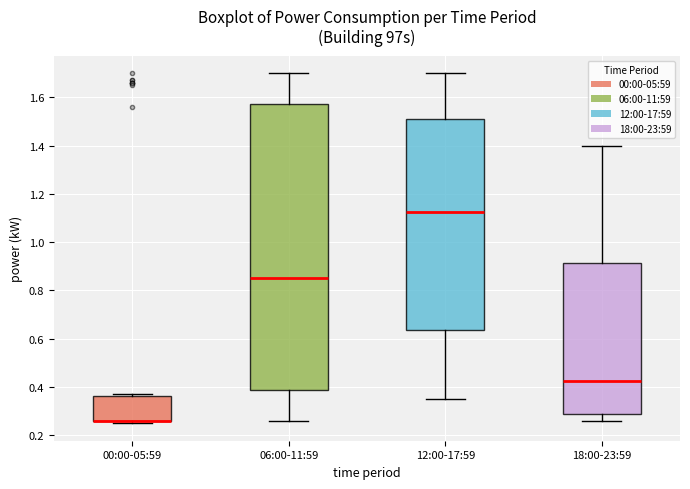

Where is the lower edge of the box for 18:00-23:59 on the y-axis? The values are not printed on the chart, so give them approximately, as read against the axis.

0.28